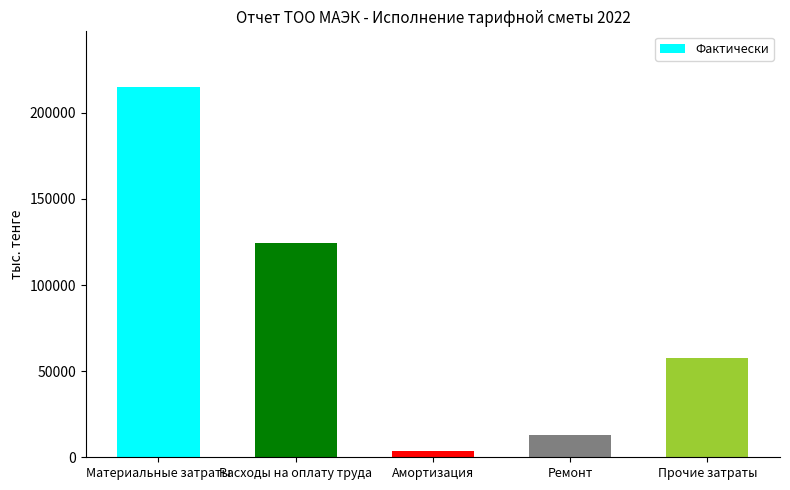

How many bars are there in total?

5